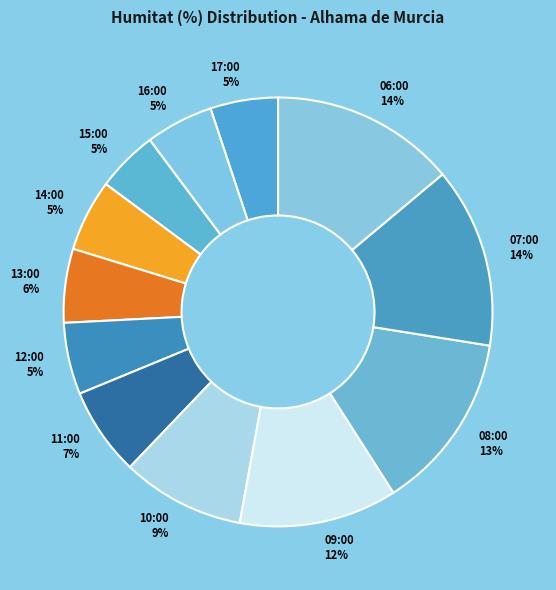

To the nearest percent, what portion does 10:00 represent?

9%